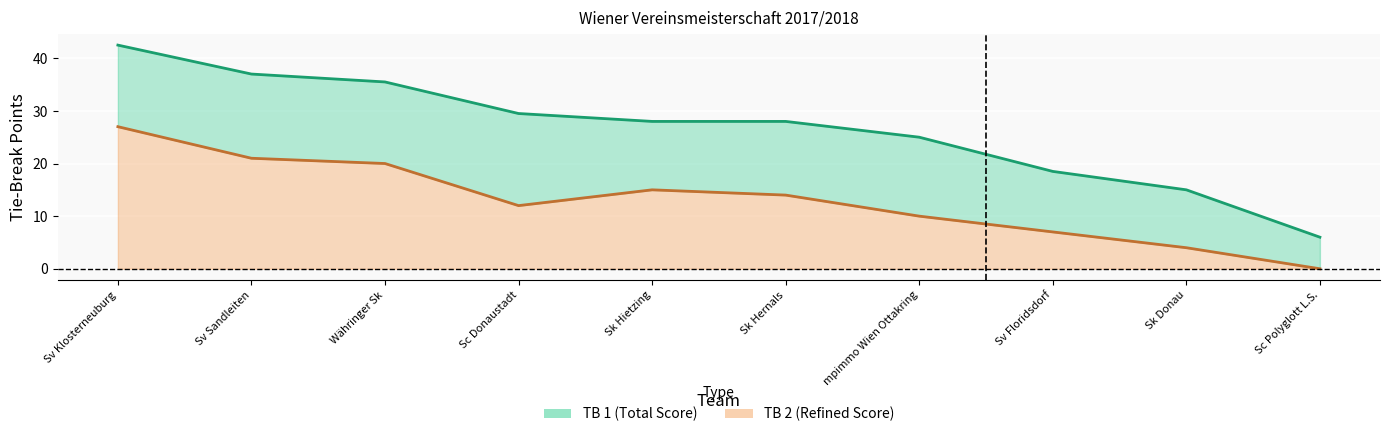

Where is the first local minimum for TB2?

Sc Donaustadt